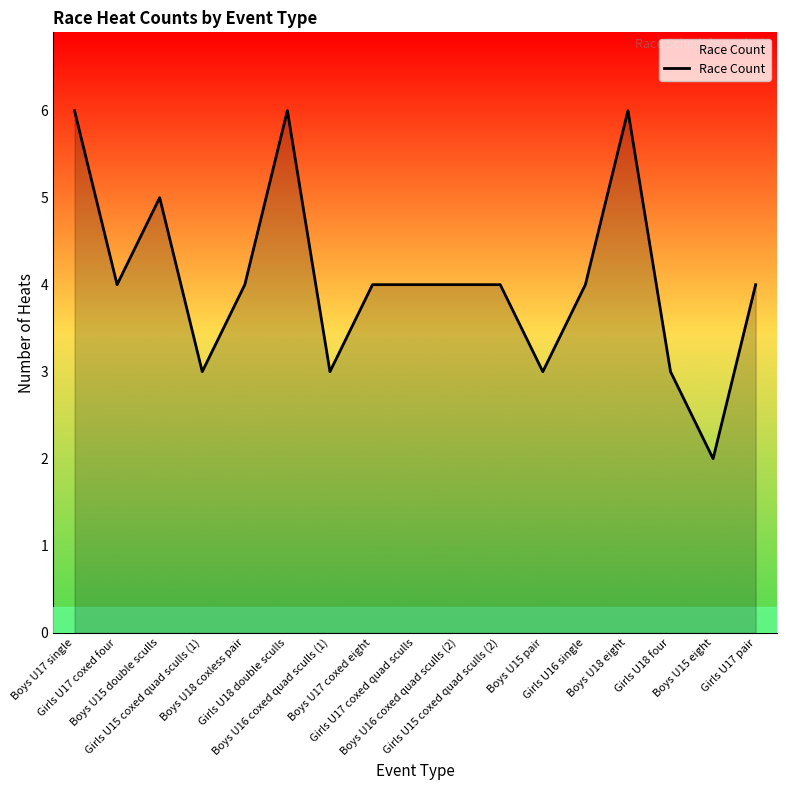

What is the difference between the maximum and minimum values?

4